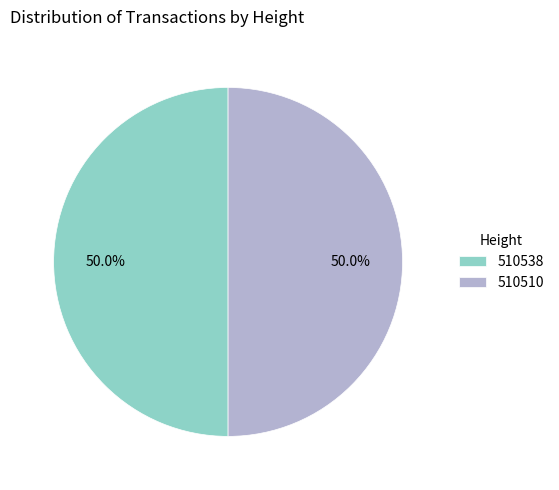

How many segments does this pie chart have?

2